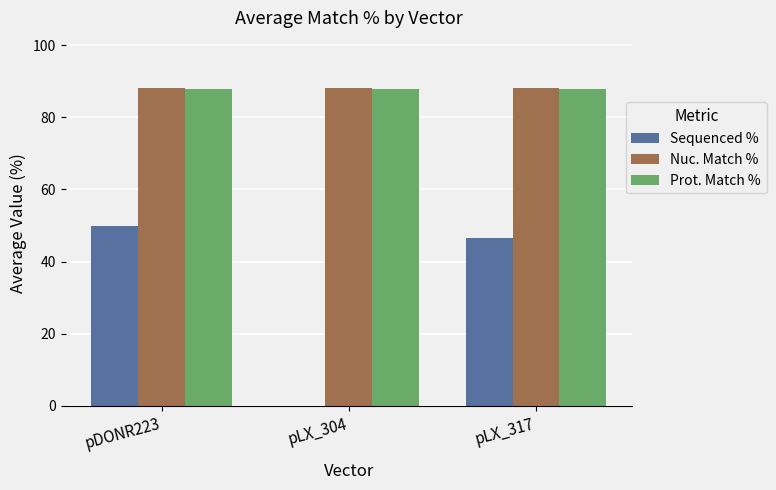

True or false: Sequenced % has a value of 68.0 at pDONR223.

False